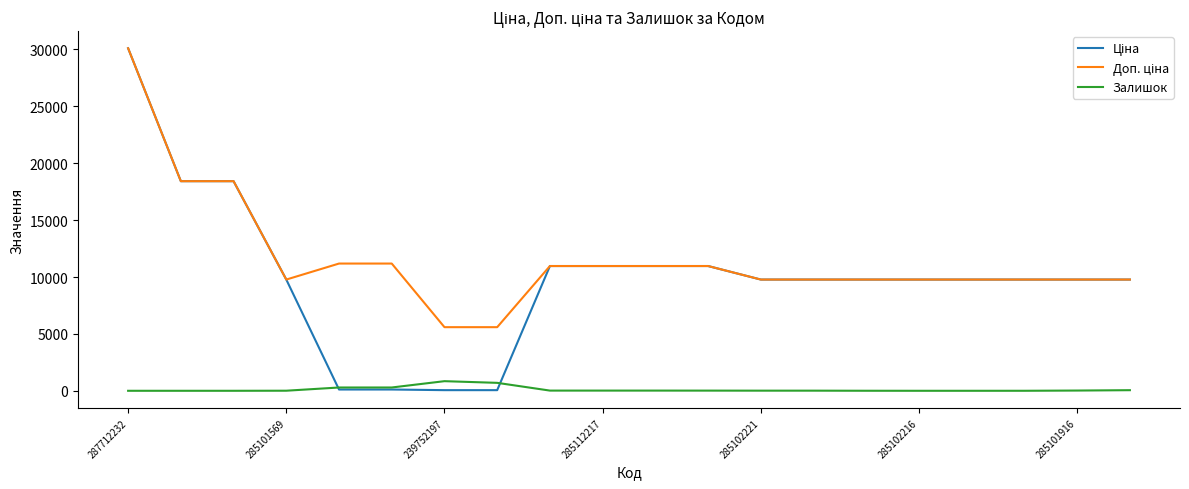

What is the maximum value shown in the chart?

30102.8